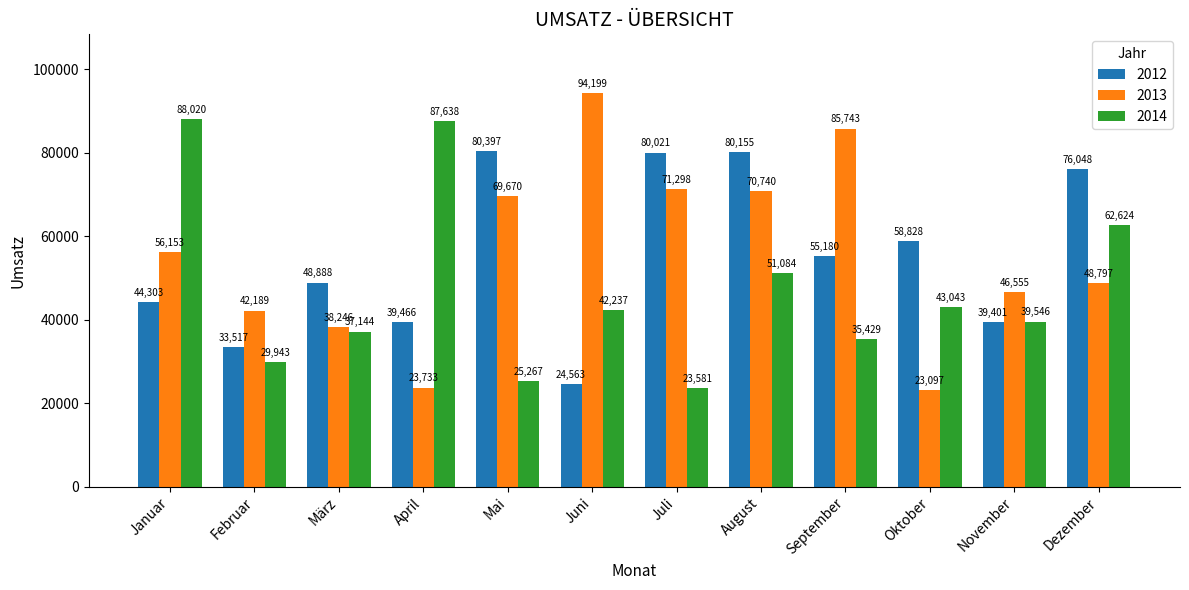

What is the highest value of the 2013 series?

94199